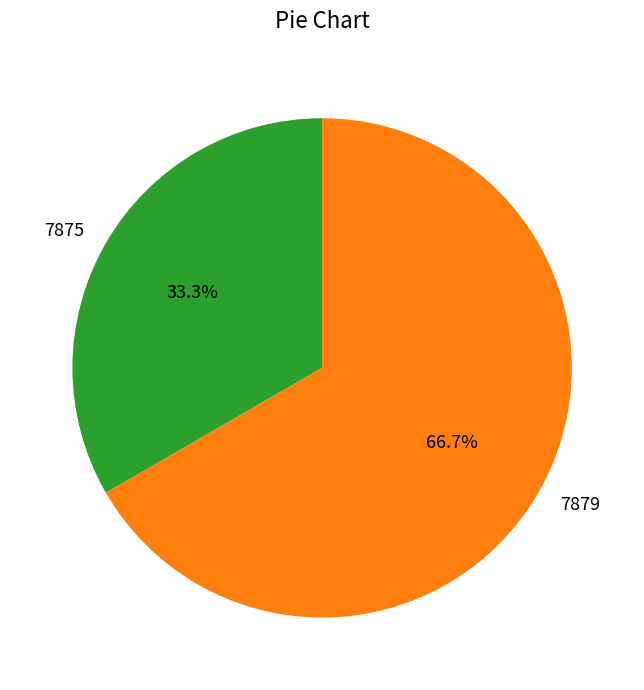

What is the smallest slice in the pie chart?

7875